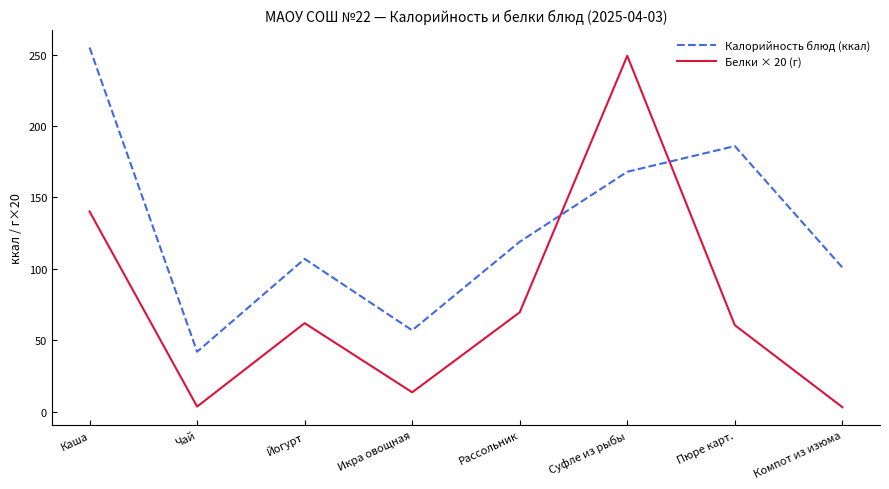

Rank the categories by Калорийность блюд (ккал) value from highest to lowest.

Каша, Пюре карт., Суфле из рыбы, Рассольник, Йогурт, Компот из изюма, Икра овощная, Чай